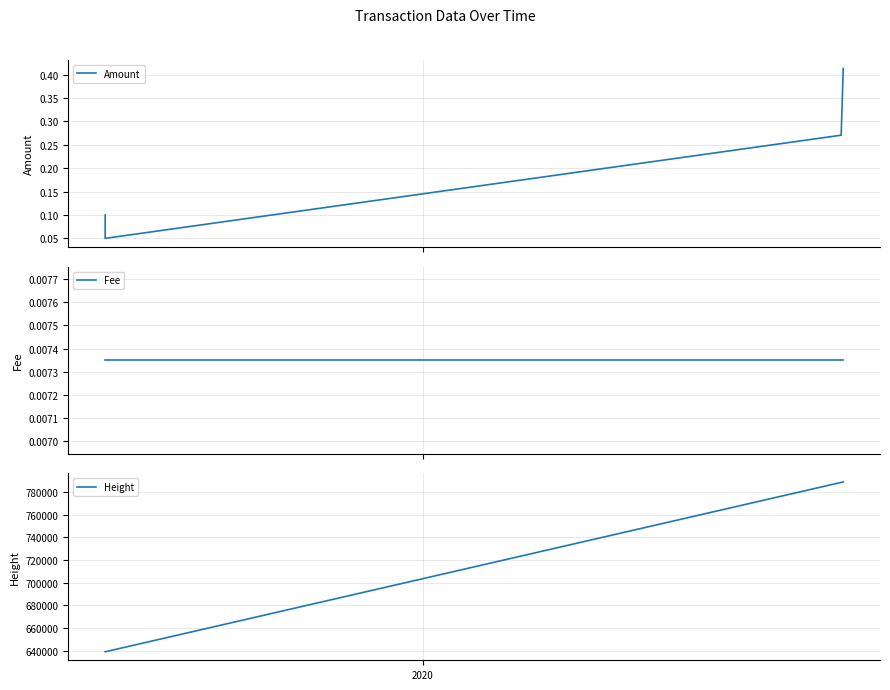

Which series has the widest spread of values?

Height